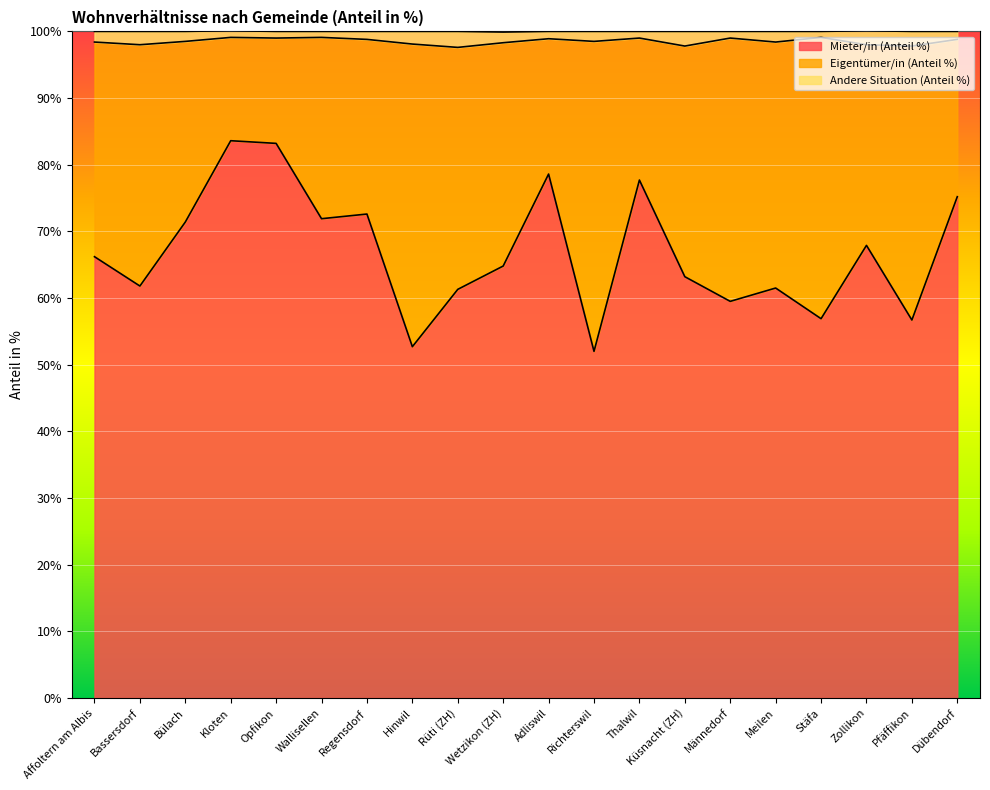

The value of Mieter/in (Anteil %) at Bülach is 71.4. True or false?

True